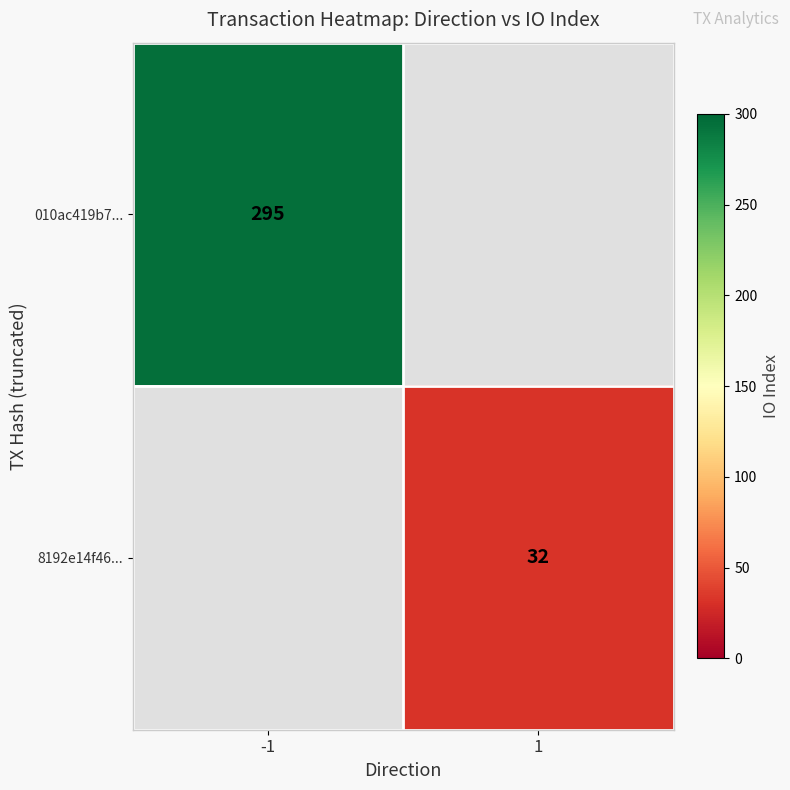

True or false: 8192e14f46... has a value of 46 at 1.

False